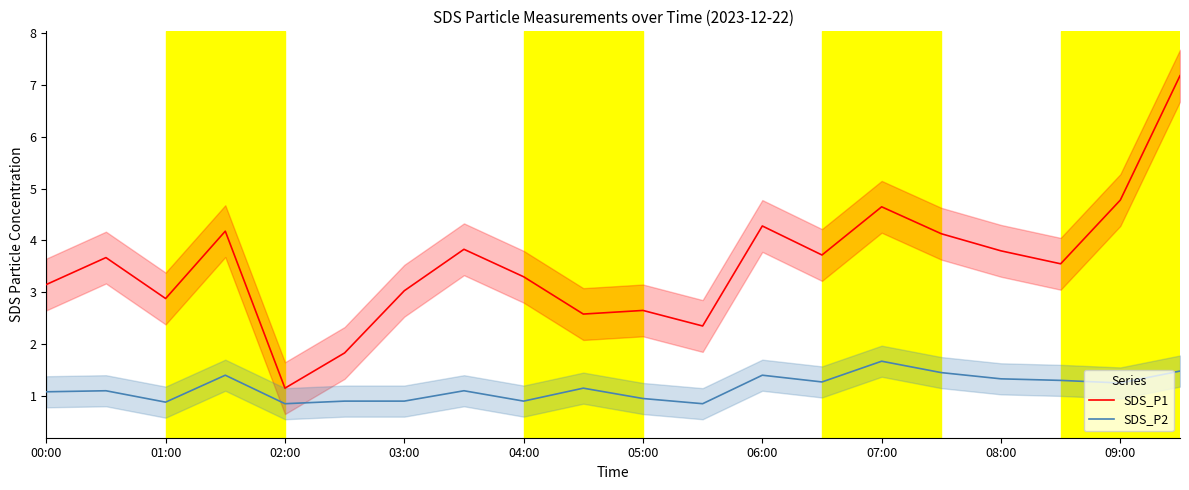

True or false: SDS_P1 and SDS_P2 intersect in this chart.

False